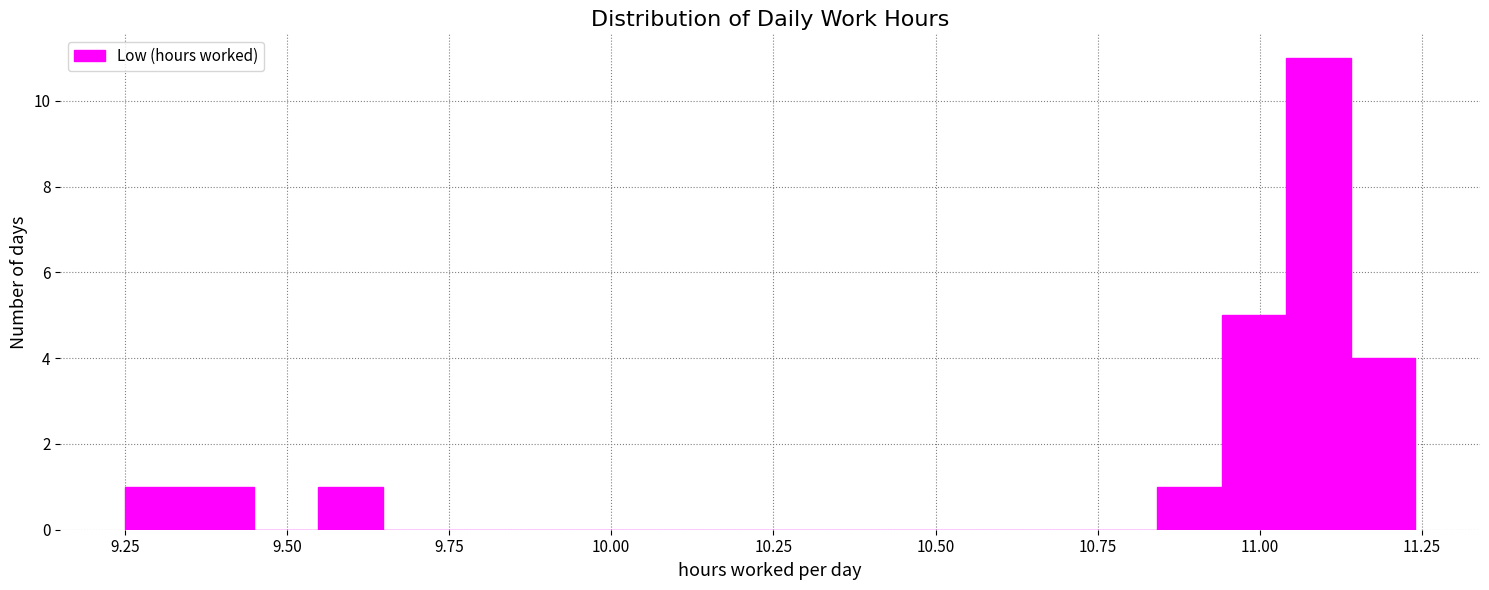

Around what value on the x-axis is the tallest bar? Give the approximate position of its centre, as read against the axis.

11.10